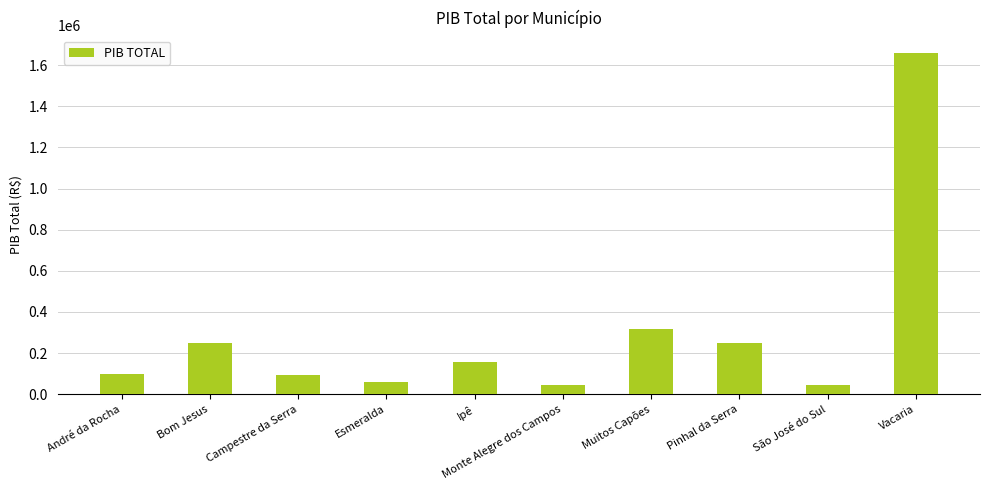

What is the label of the 4th bar from the left?

Esmeralda